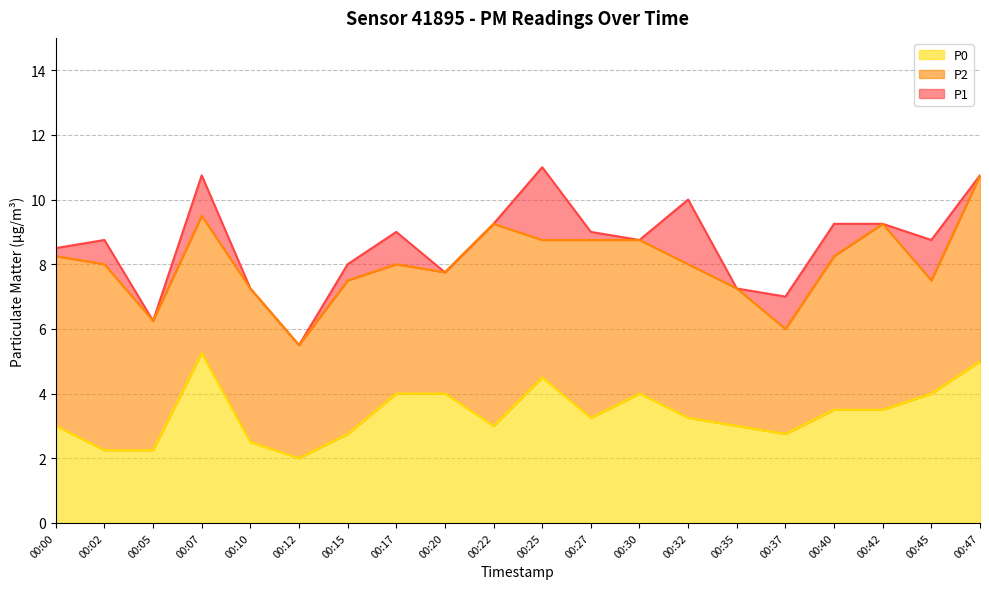

Does the chart have visible grid lines?

Yes